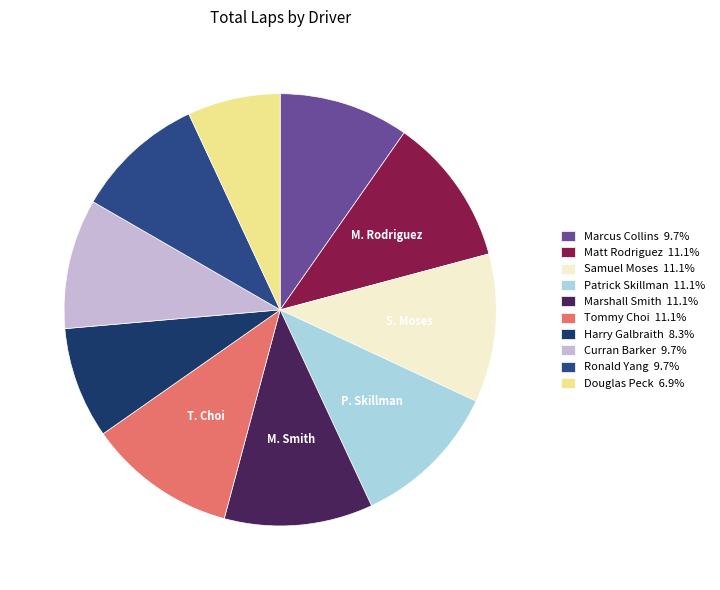

Approximately how many times larger is the value at Douglas Peck compared to Ronald Yang?

0.7